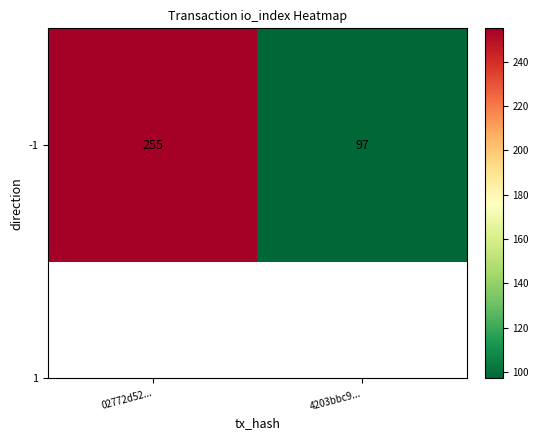

Which category has the highest value across all series?

02772d52...